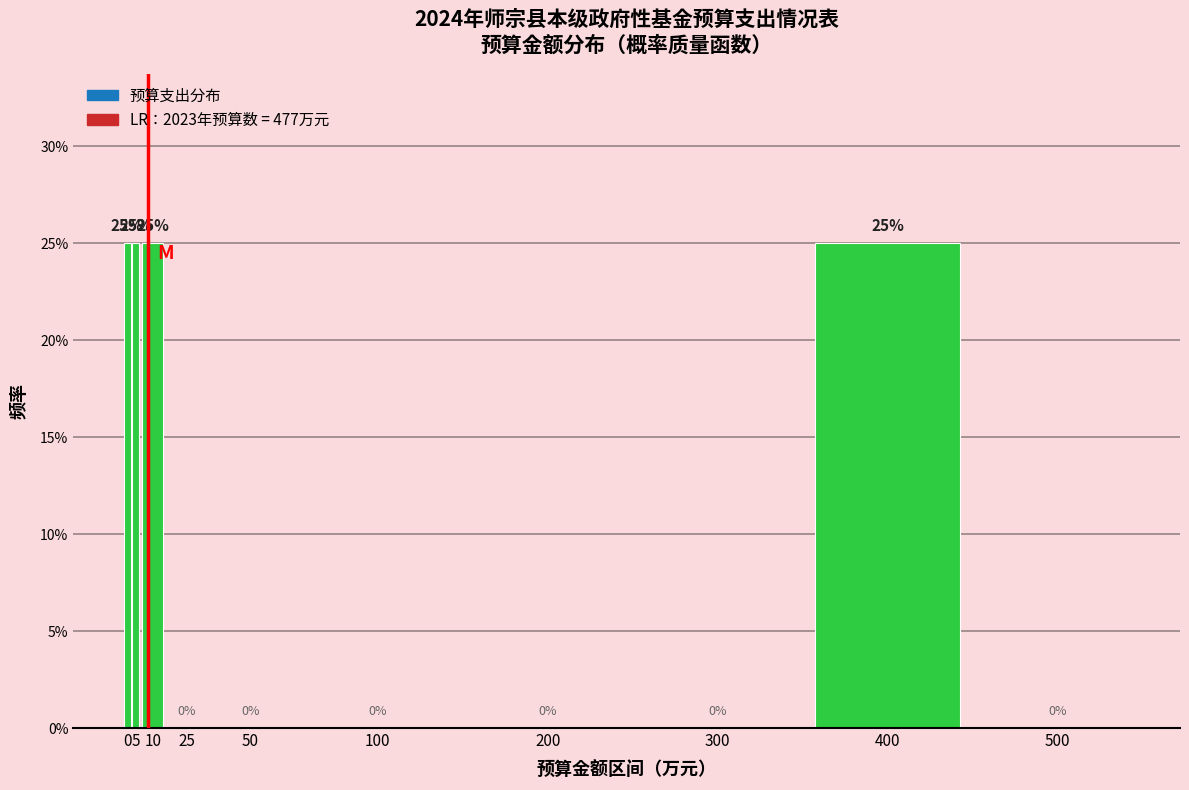

Reading left to right, extract all data points from this chart.

0=25	5=25	10=25	25=0	50=0	100=0	200=0	300=0	400=25	500=0